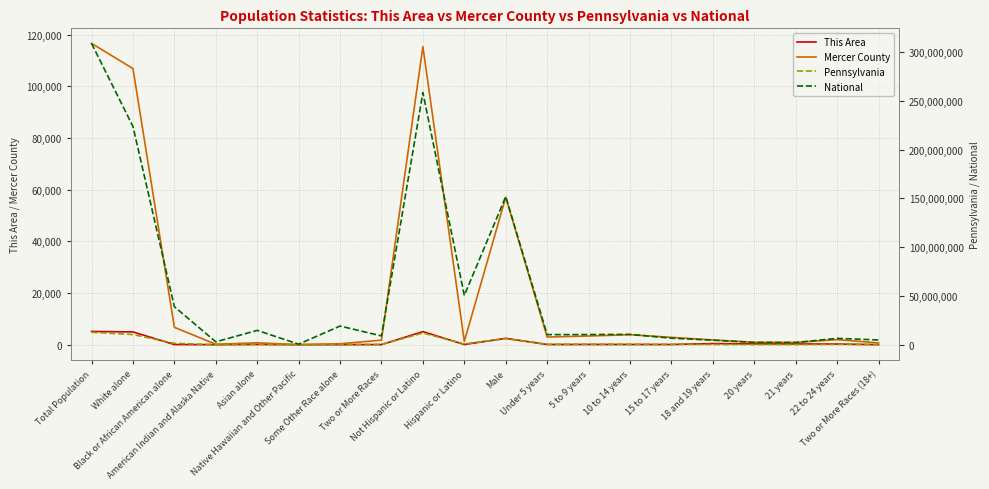

How many values in the Pennsylvania series are below 349088?

10